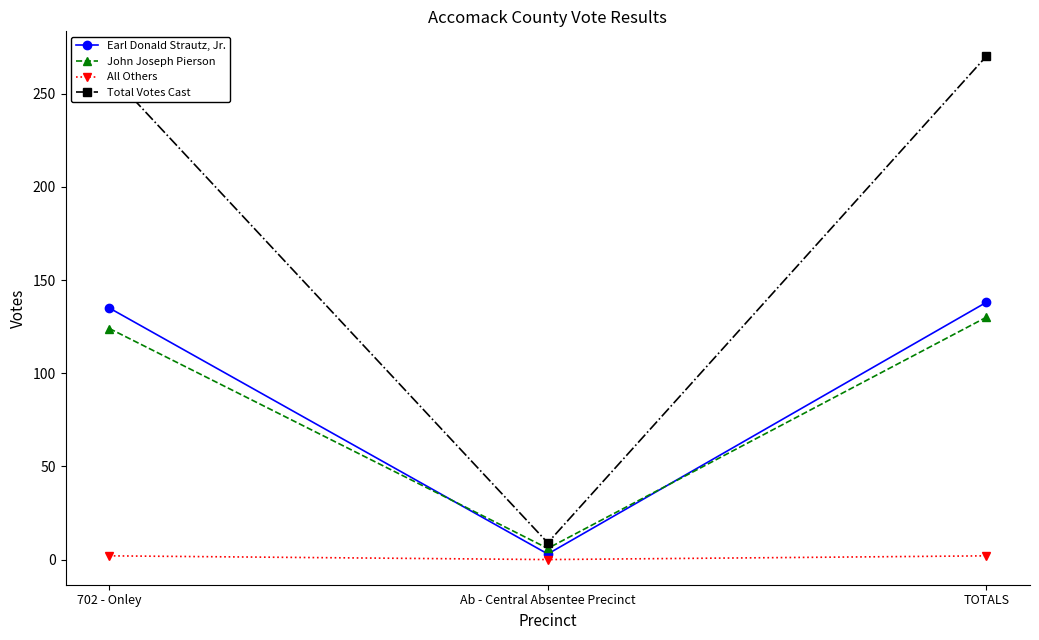

What is the label of the 3rd point from the right?

702 - Onley